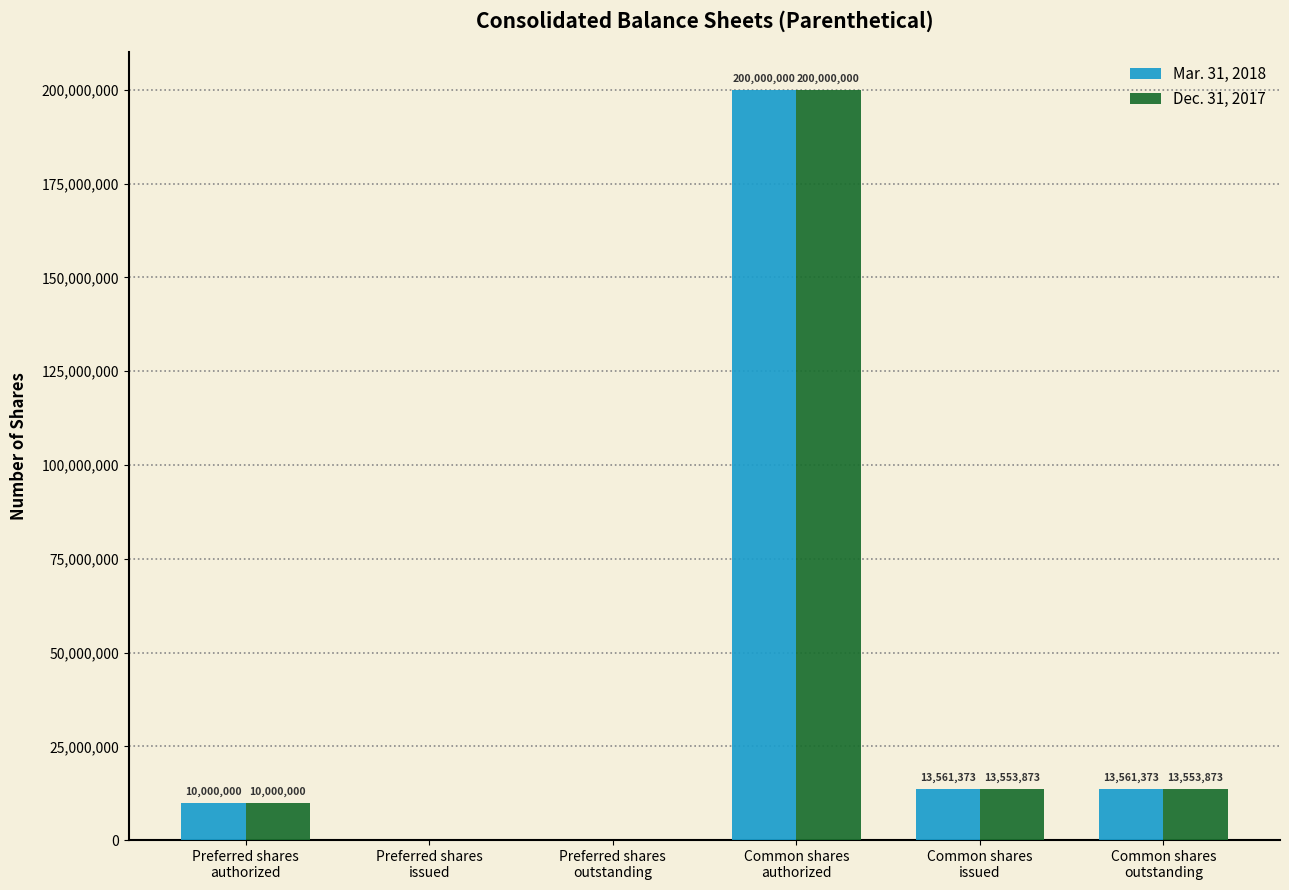

Reading right to left, what are all the values shown in this chart?

Mar. 31, 2018: 13561373	13561373	200000000	0	0	10000000
Dec. 31, 2017: 13553873	13553873	200000000	0	0	10000000